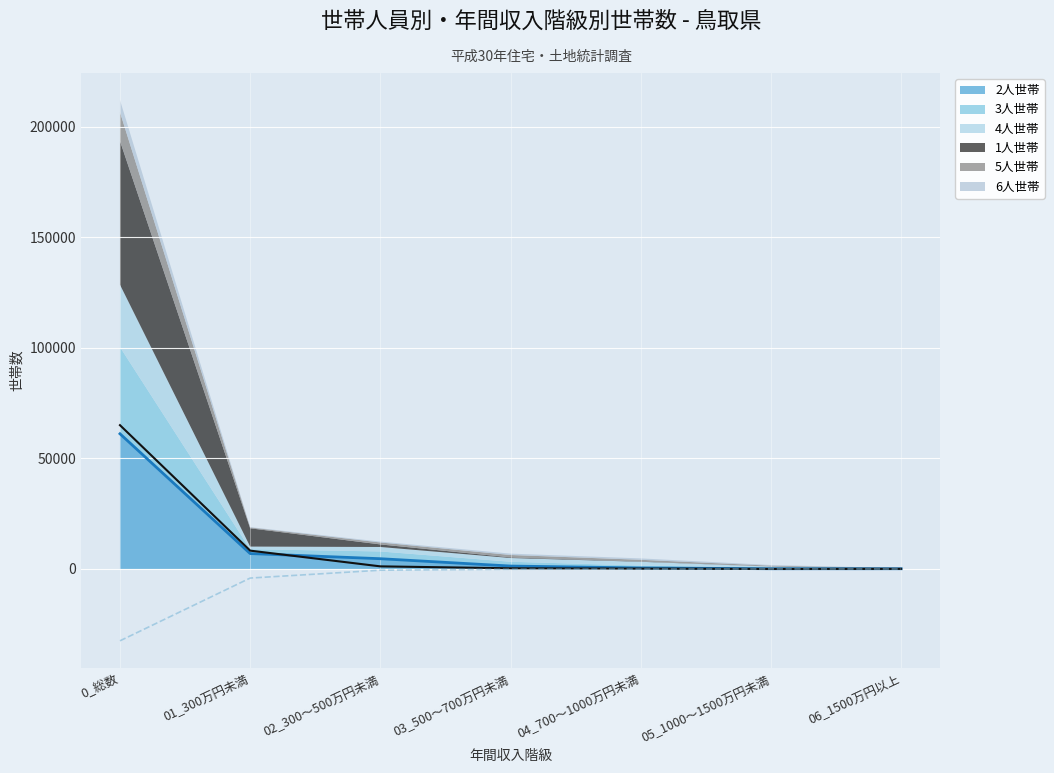

How many data points in 3人世帯 are less than 290?

3